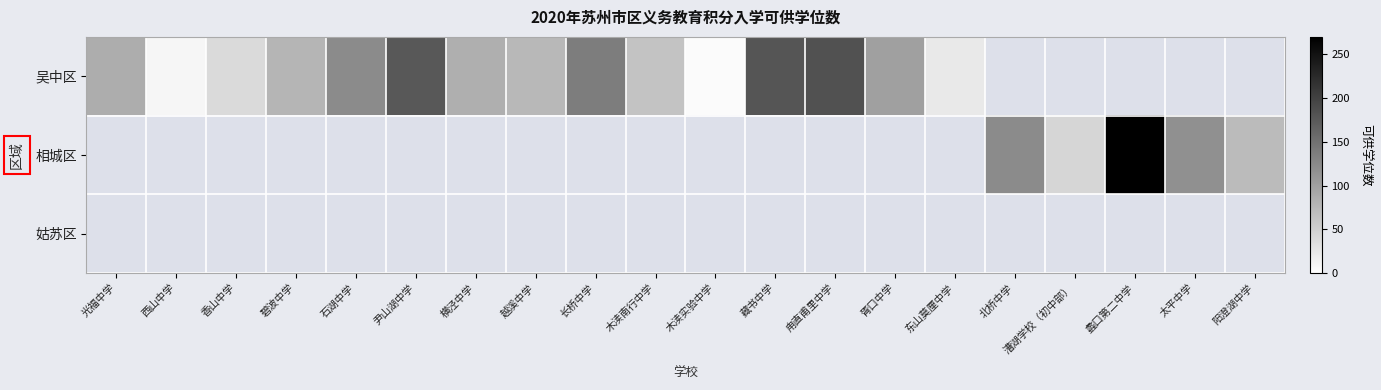

Which label corresponds to the largest value in the chart?

蠡口第二中学